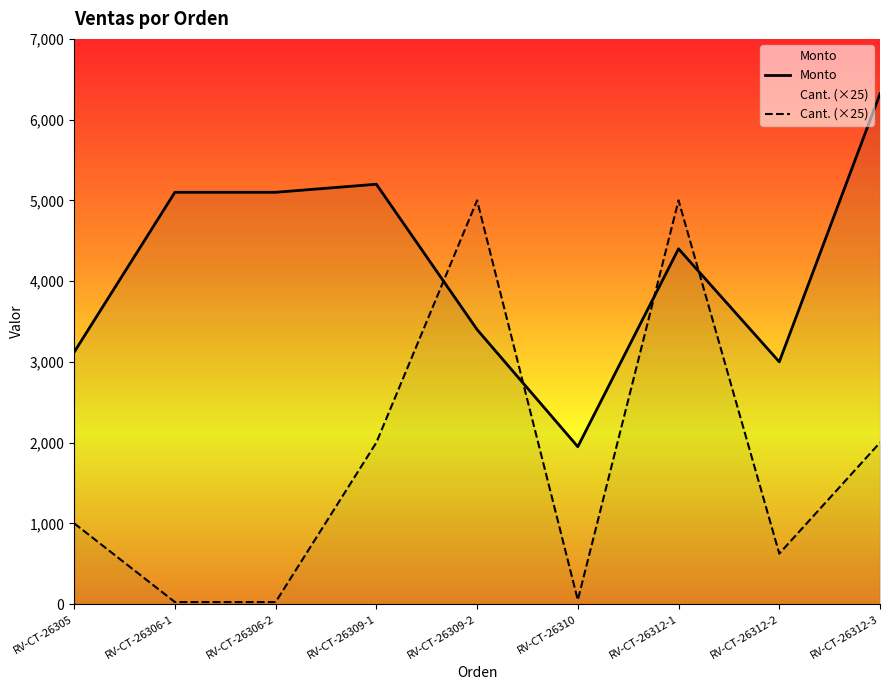

How many values in the Monto series exceed 4400?

4